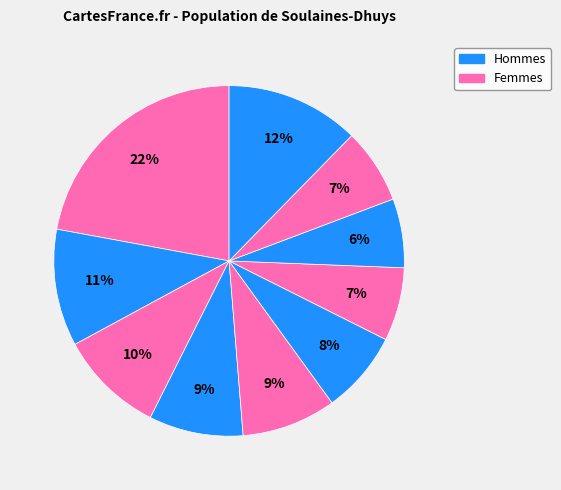

Does any single category account for the majority?

No